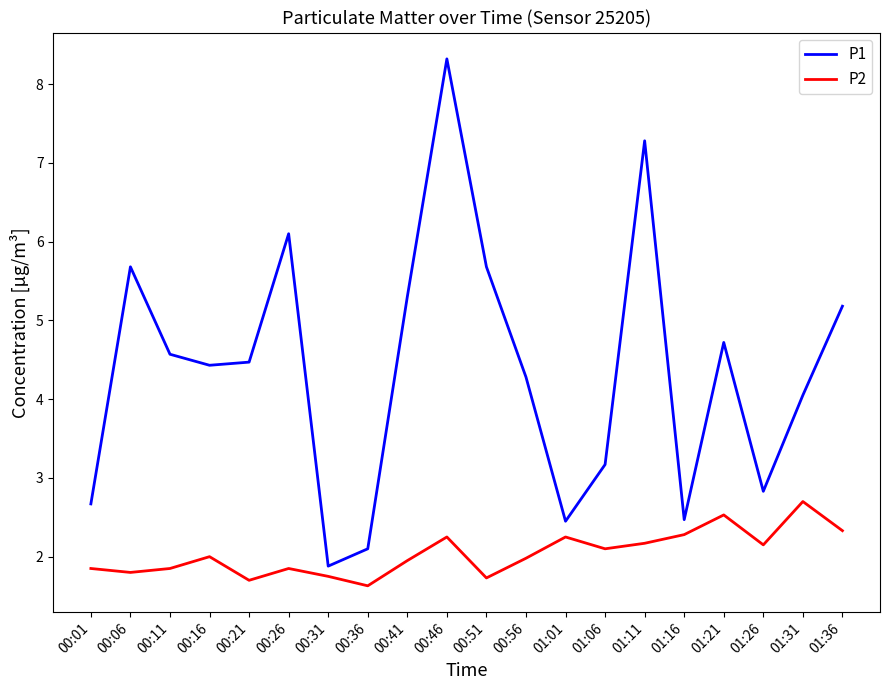

Which category has the lowest value across all series?

00:36